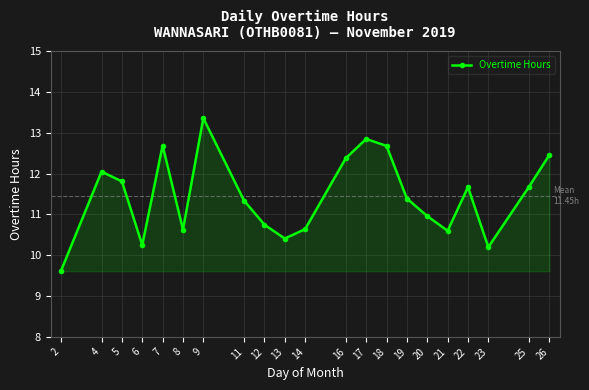

Which has a higher value, 20 or 26?

26